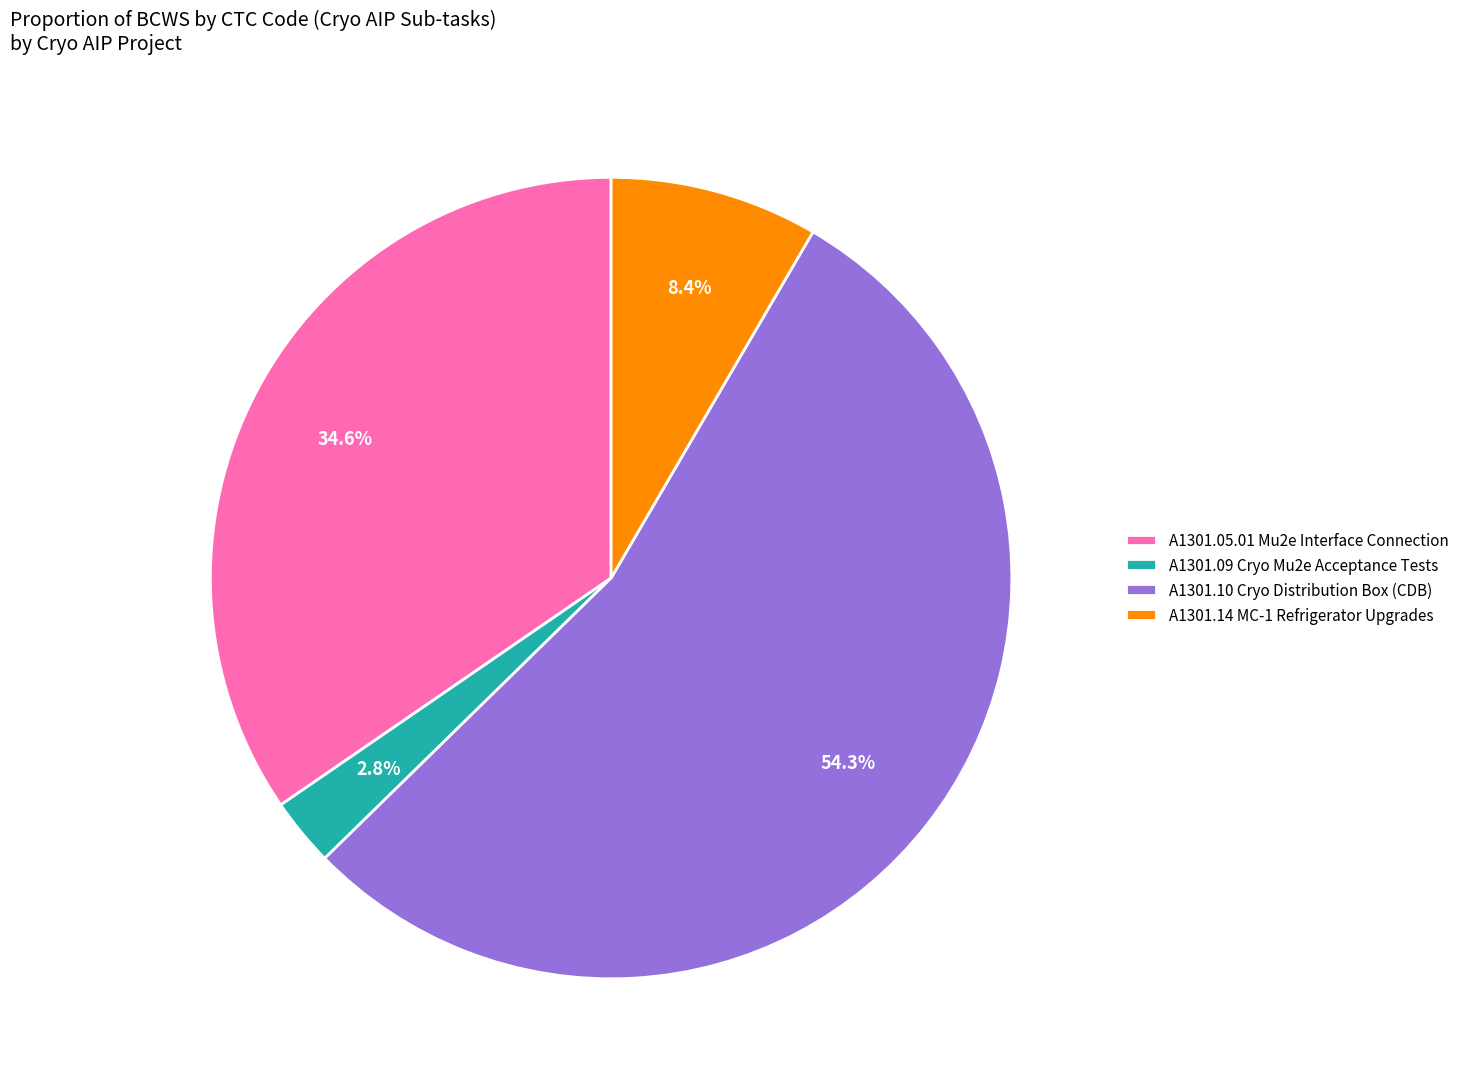

Which has a higher value, A1301.10 or A1301.14?

A1301.10